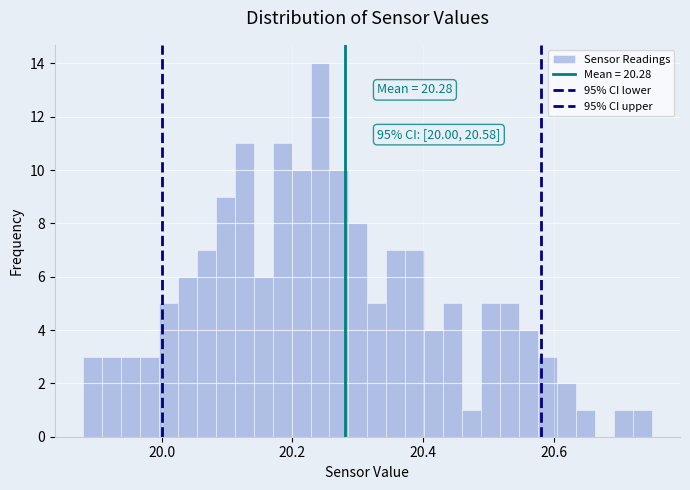

Read against the x-axis, roughly where is the centre of the tallest bar?

20.24